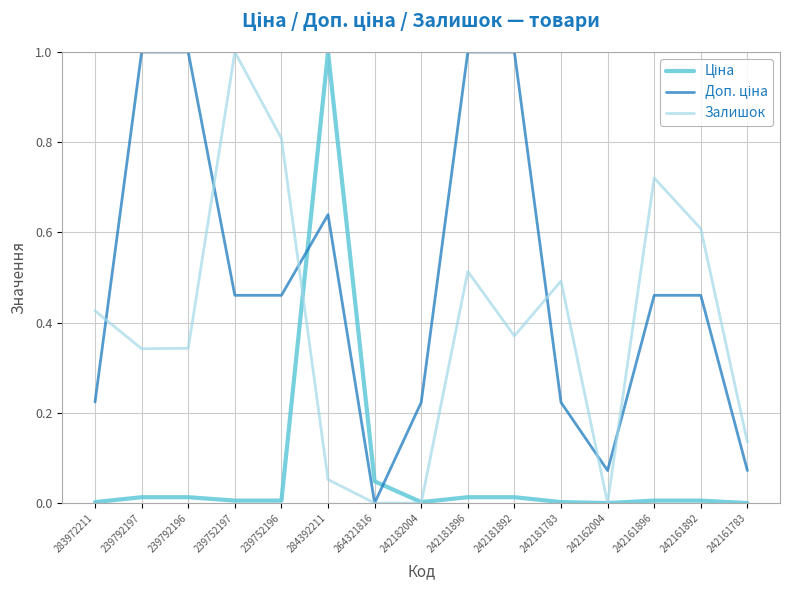

At which category is the sum across all series the highest?

284392211